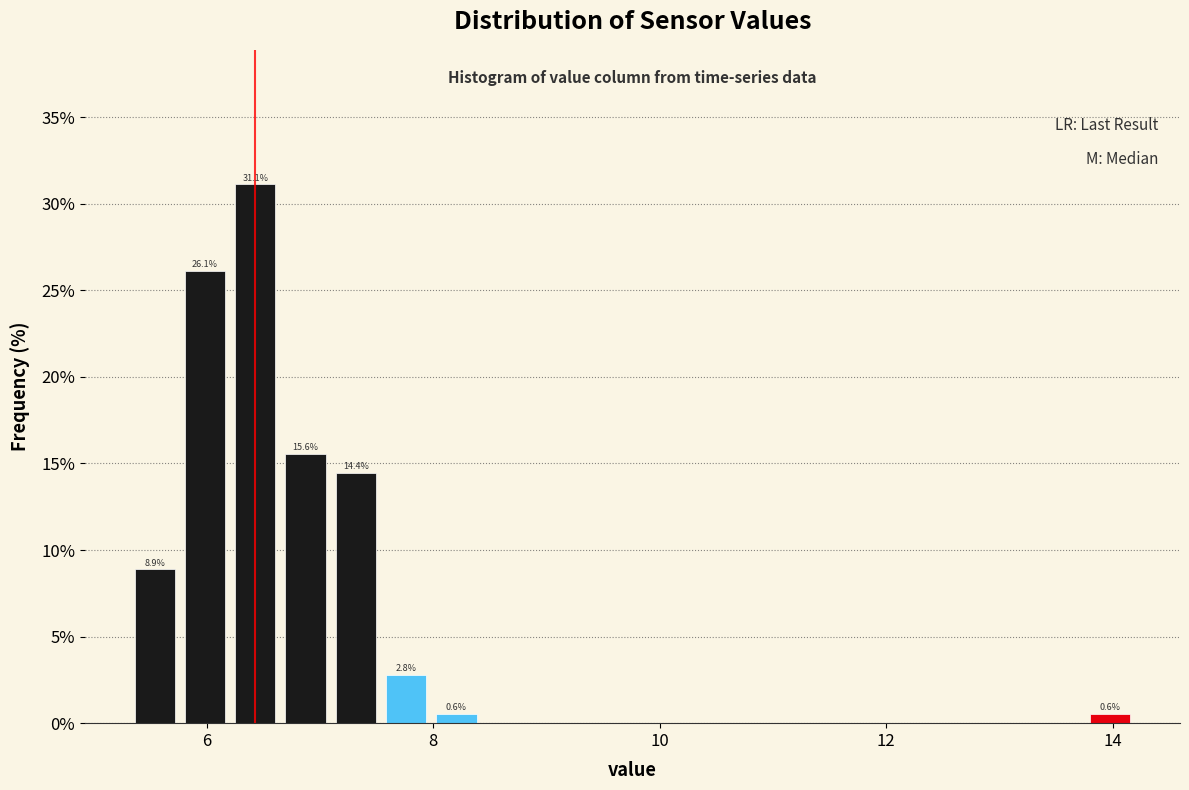

Read against the x-axis, roughly where is the centre of the tallest bar?

6.4